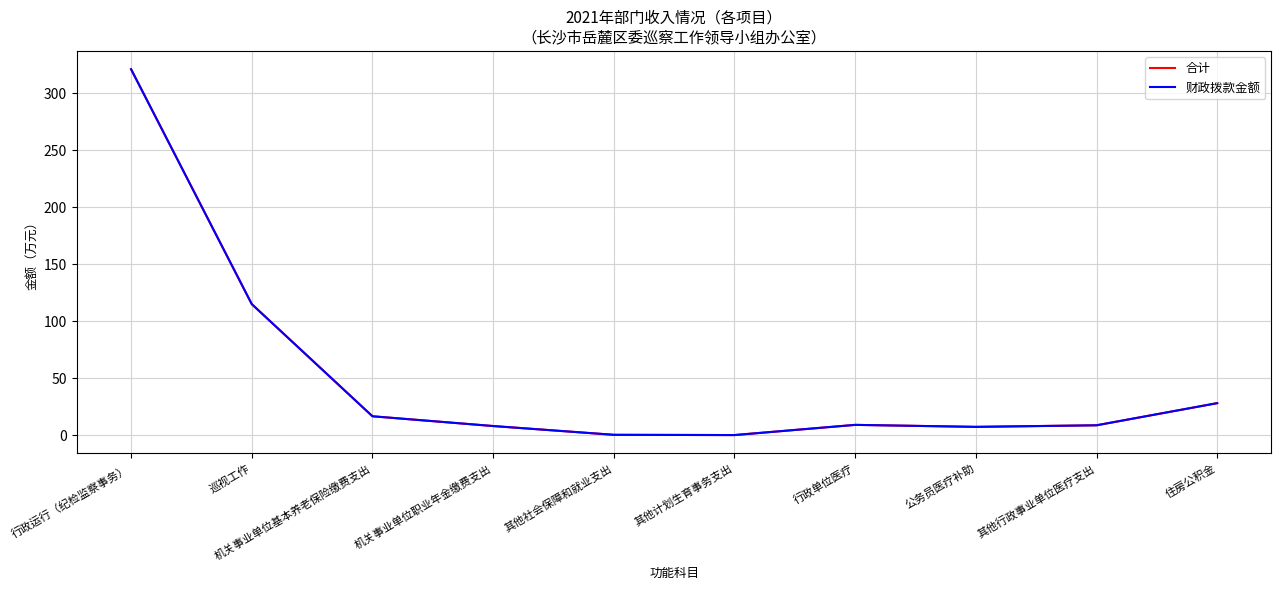

Does the chart display data point markers on the line(s)?

No